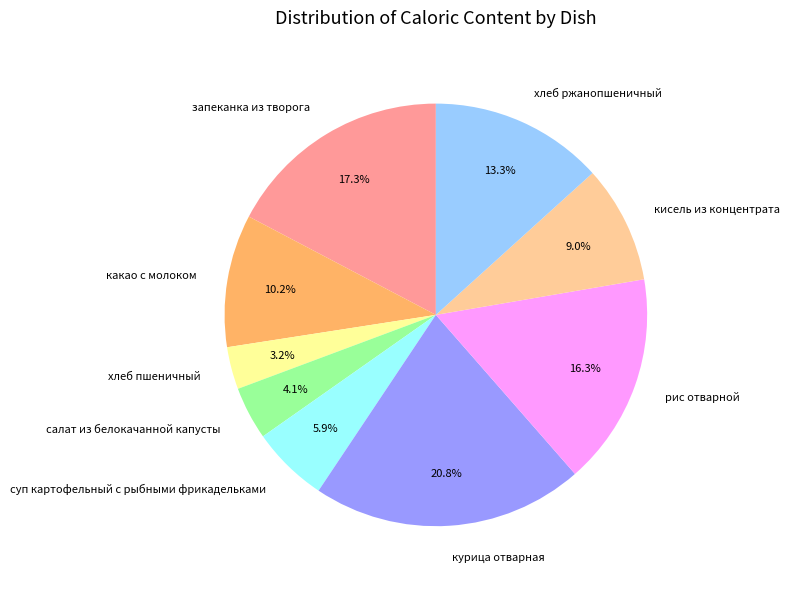

How many slices are in this pie chart?

9